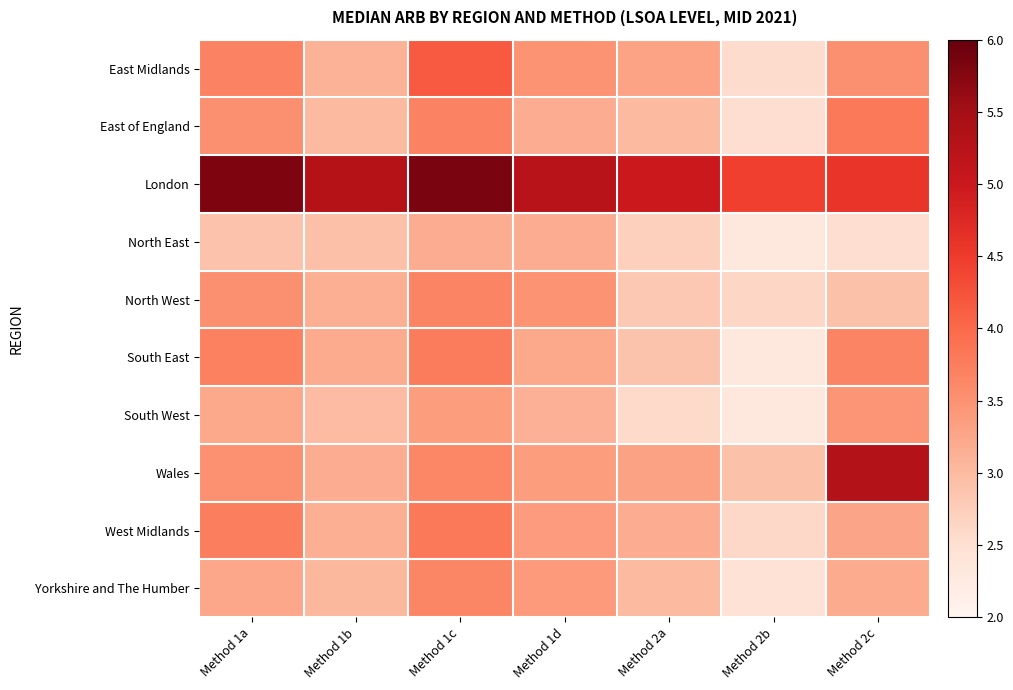

List the series in order of their peak value, highest first.

London, Wales, East Midlands, East of England, West Midlands, South East, North West, Yorkshire and The Humber, South West, North East